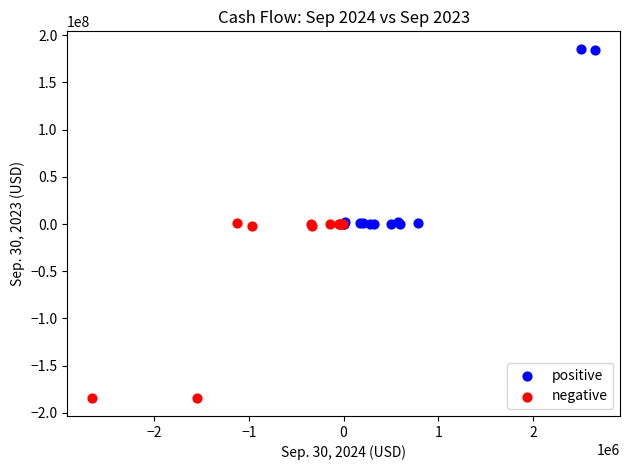

Which series reaches the maximum Y coordinate?

positive